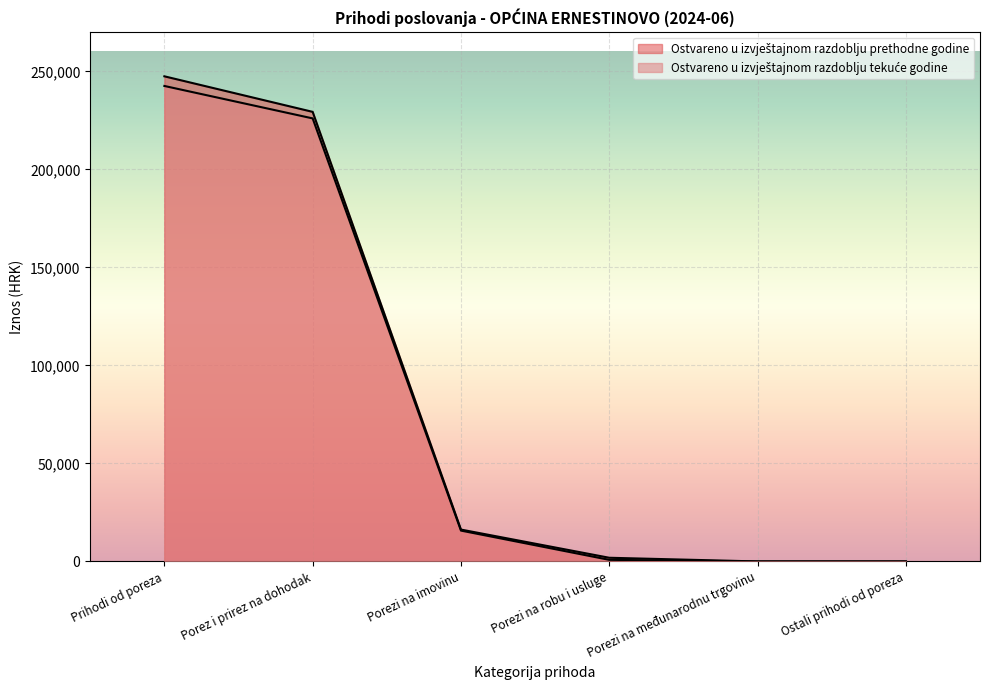

Is it true that Ostvareno u izvještajnom razdoblju tekuće godine equals 0.0 at Ostali prihodi od poreza?

True